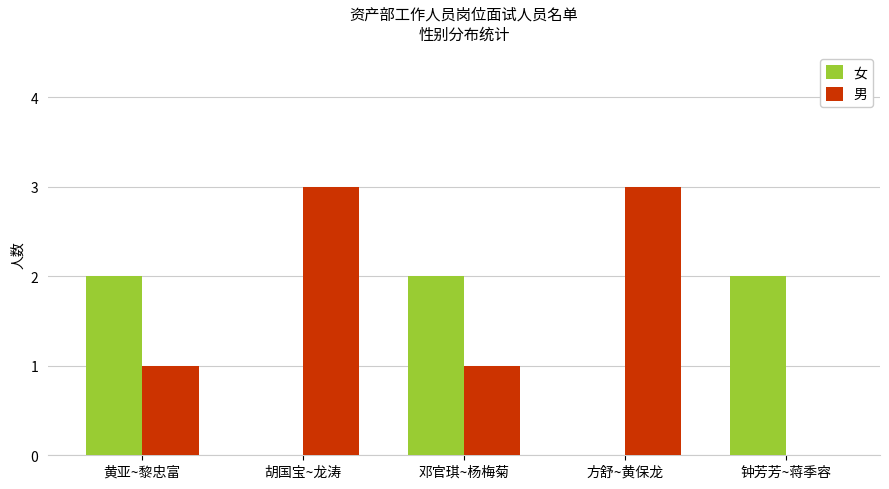

How many groups of bars are there?

5